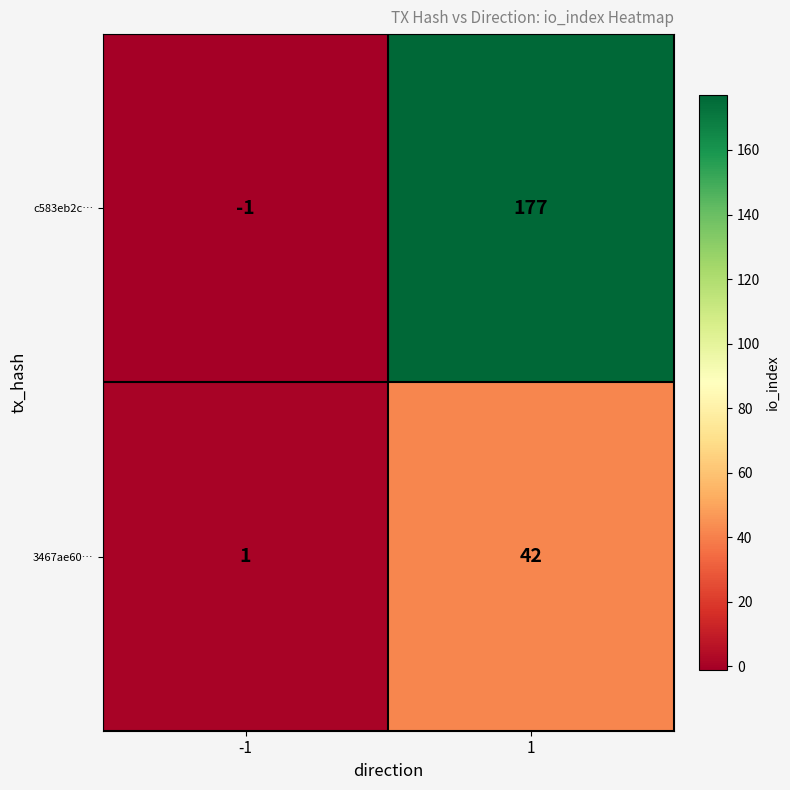

Is it true that c583eb2c… equals -1 at -1?

True